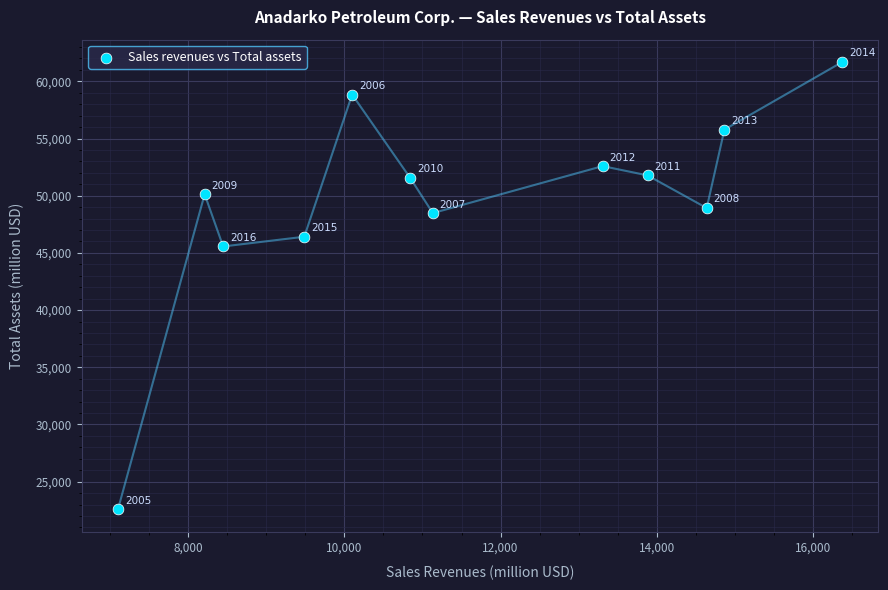

What is the range of Y values (max minus min)?

39101